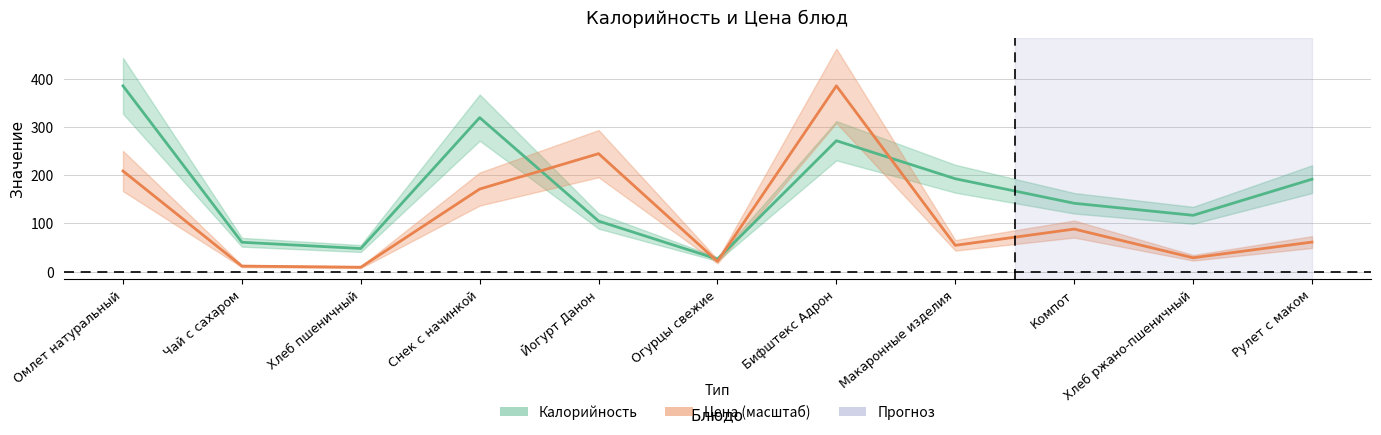

Is the value of Калорийность at Макаронные изделия greater than the value of Цена at Хлеб пшеничный?

Yes